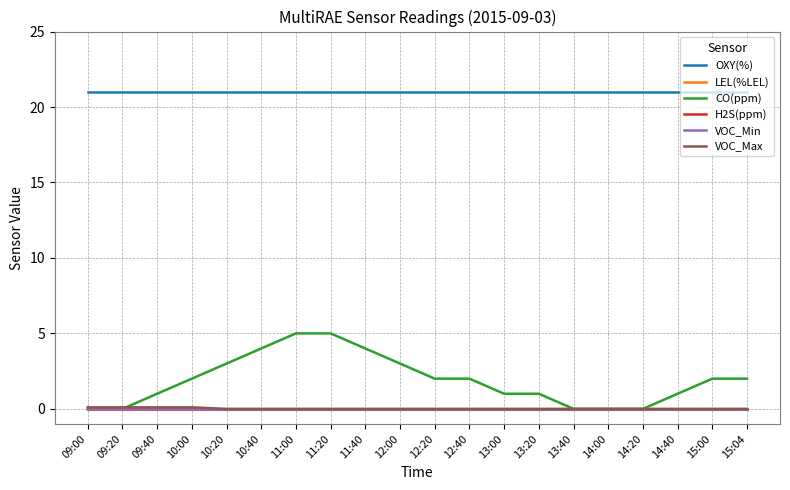

What is the total value across all series at 14:00?

21.0